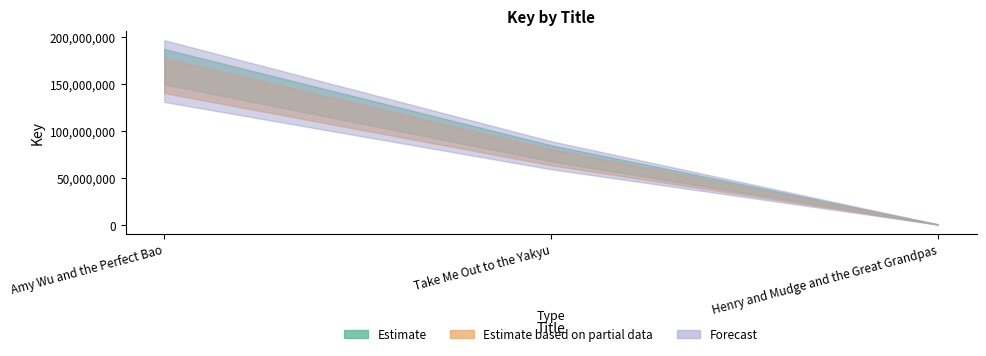

What is the value of the Forecast point at the 3rd from the left?

1063194